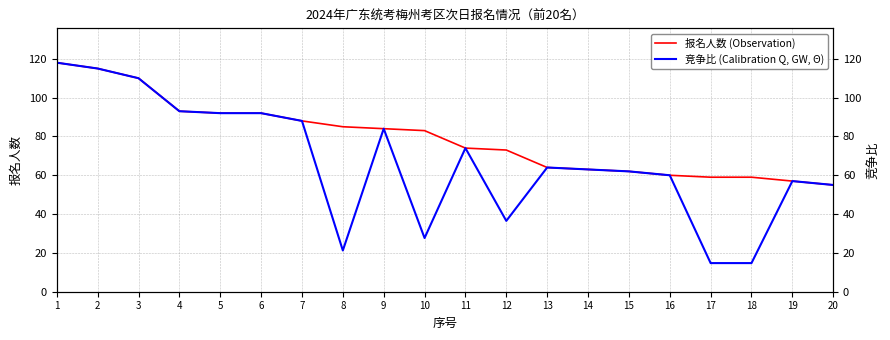

True or false: 报名人数 (Observation) has more than 1 points higher than both neighbors.

False